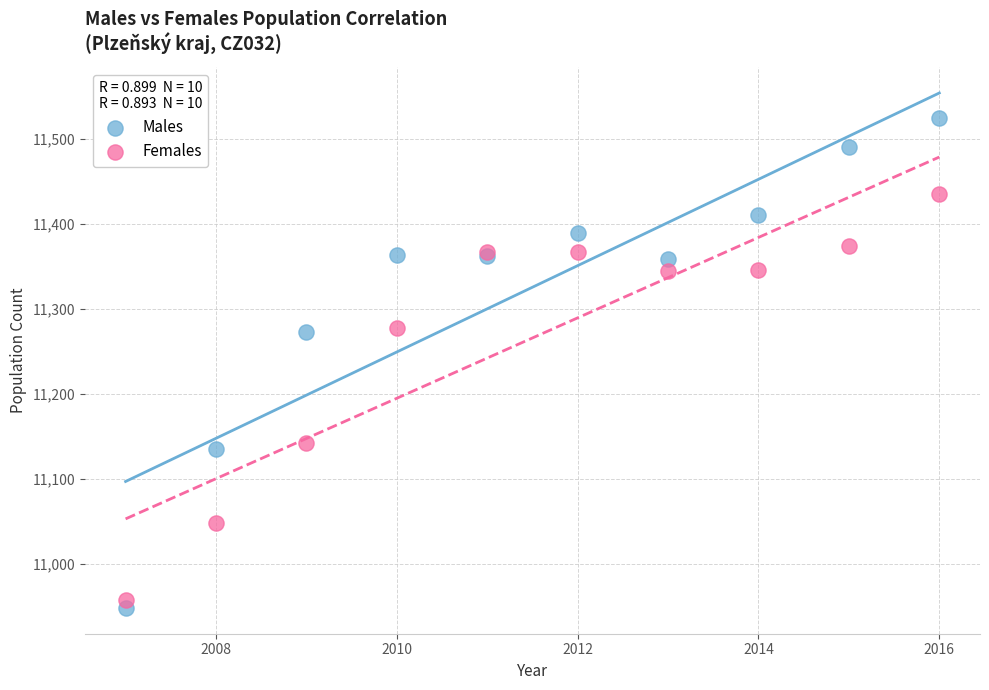

Which series contains the highest Y value?

Males